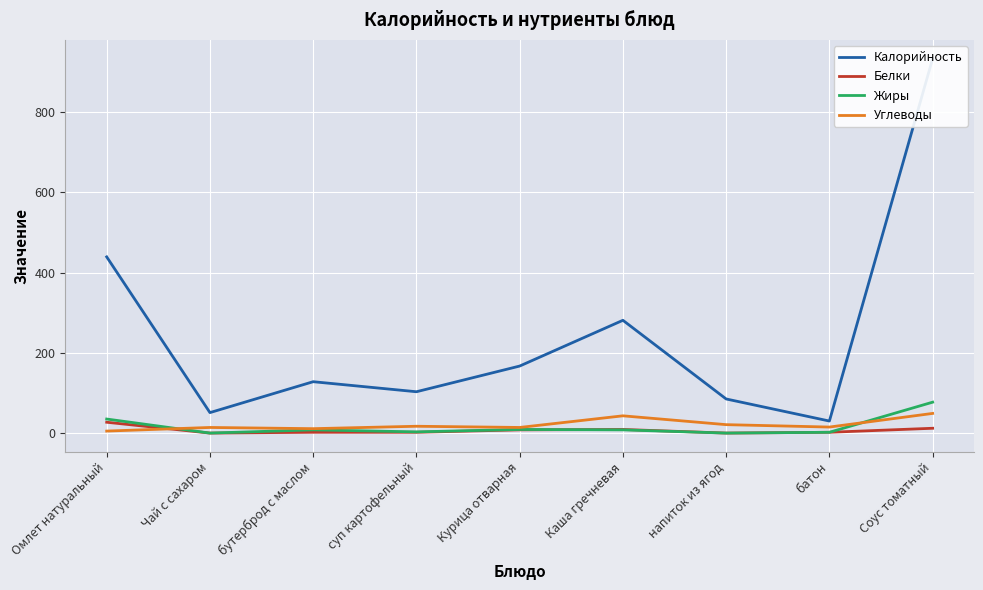

What is the approximate value of Белки at суп картофельный?

2